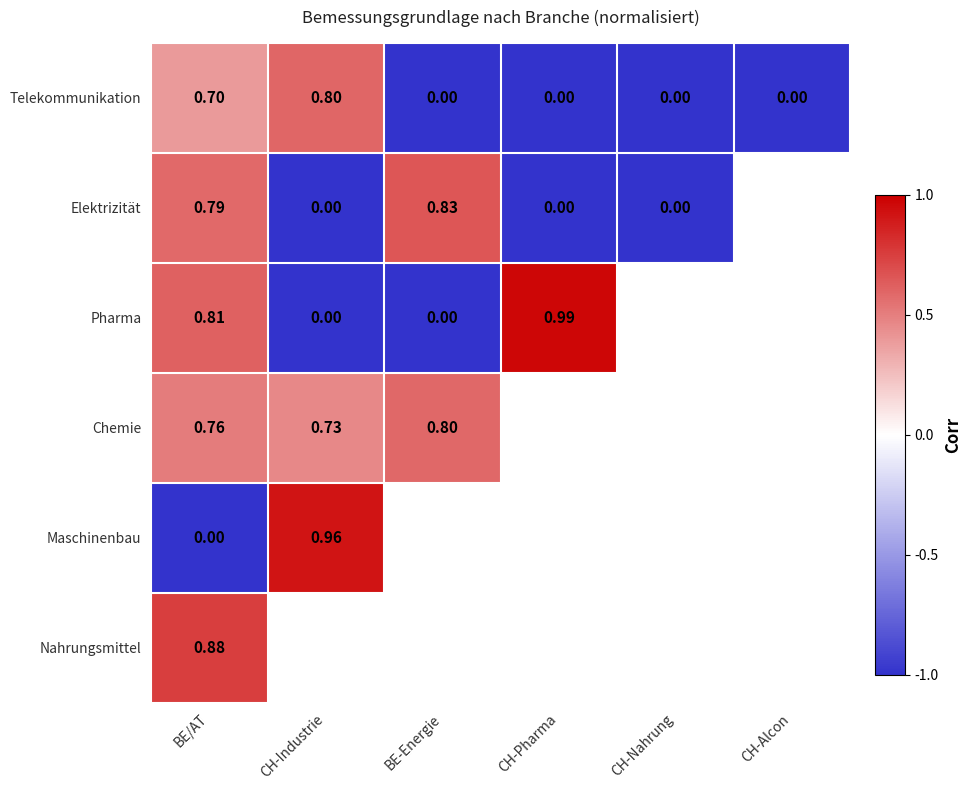

At which label is Chemie closest to 0?

CH-Industrie